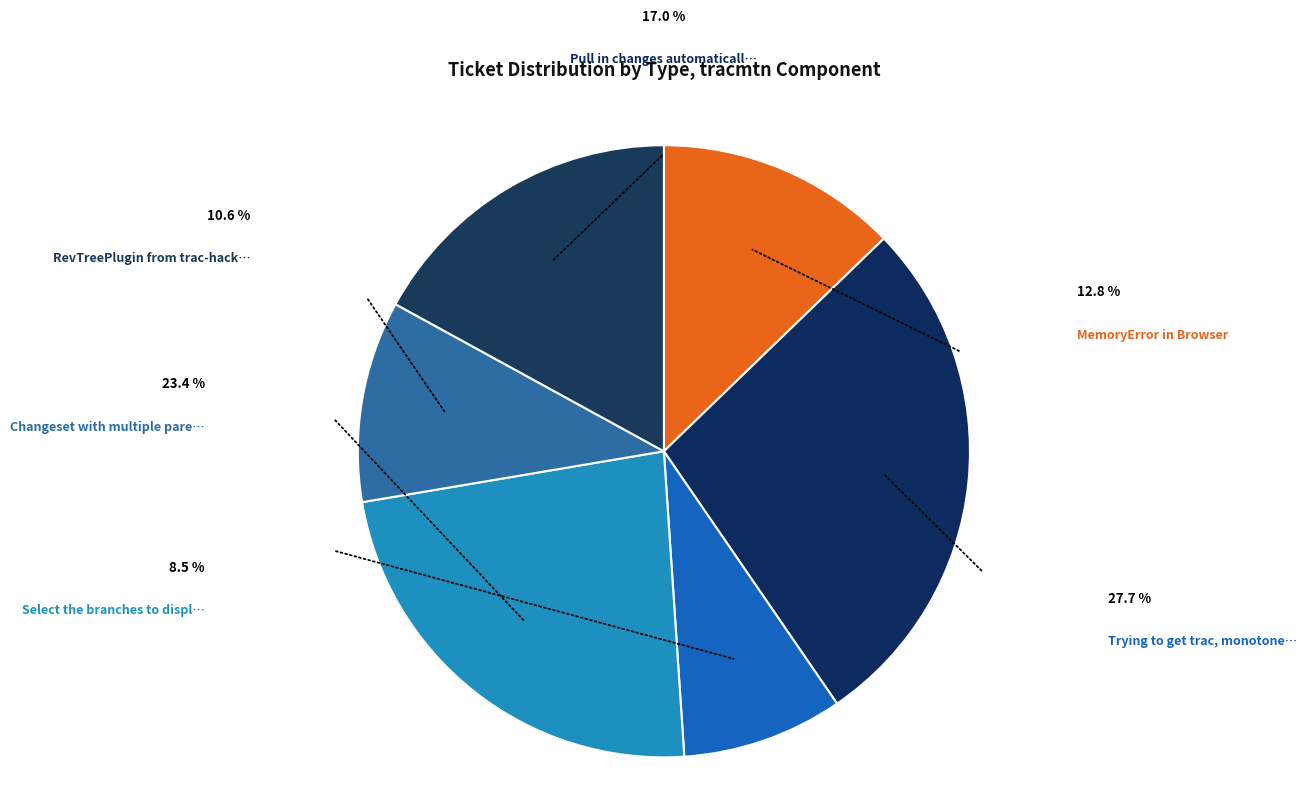

Count the number of slices in the pie.

6